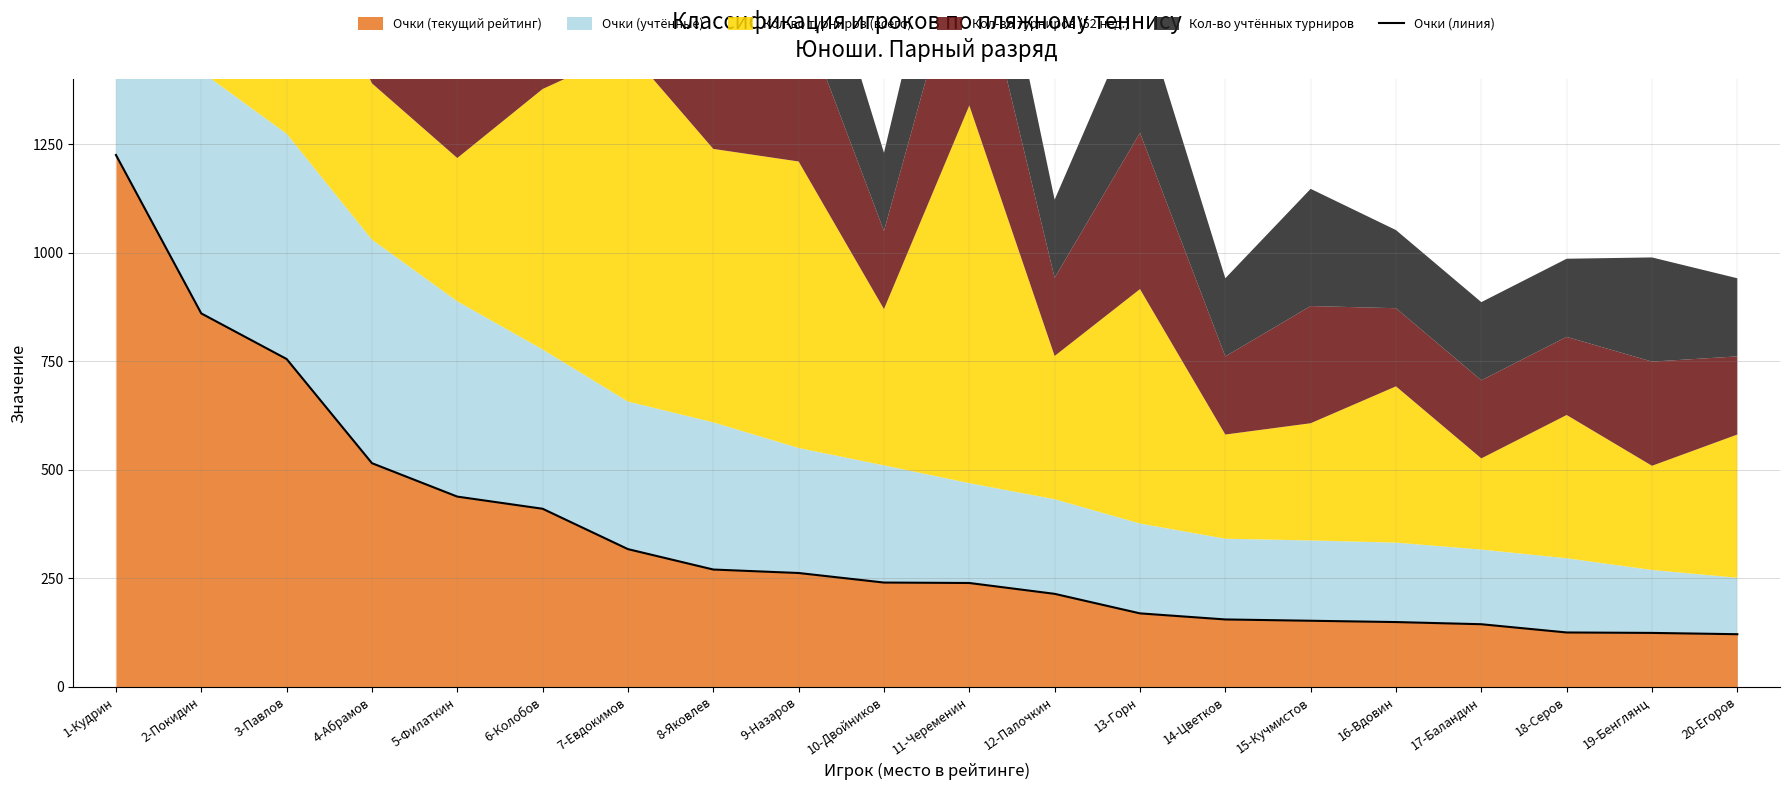

Rank the categories by value from highest to lowest.

1-Кудрин, 2-Покидин, 3-Павлов, 4-Абрамов, 5-Филаткин, 6-Колобов, 7-Евдокимов, 8-Яковлев, 9-Назаров, 10-Двойников, 11-Череменин, 12-Палочкин, 13-Горн, 14-Цветков, 15-Кучмистов, 16-Вдовин, 17-Баландин, 18-Серов, 19-Бенглянц, 20-Егоров